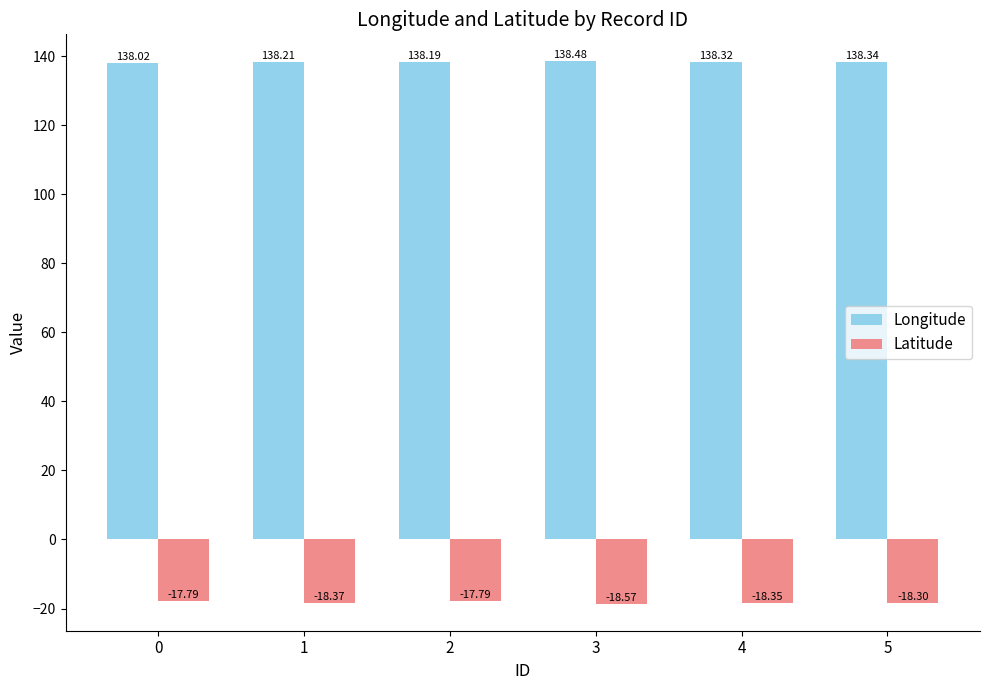

Rank the series by their average value, from highest to lowest.

Longitude, Latitude